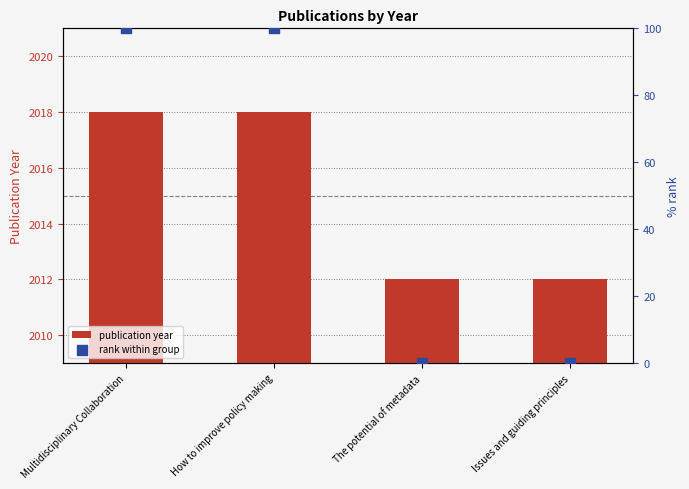

Which series reaches the minimum Y coordinate?

rank within group